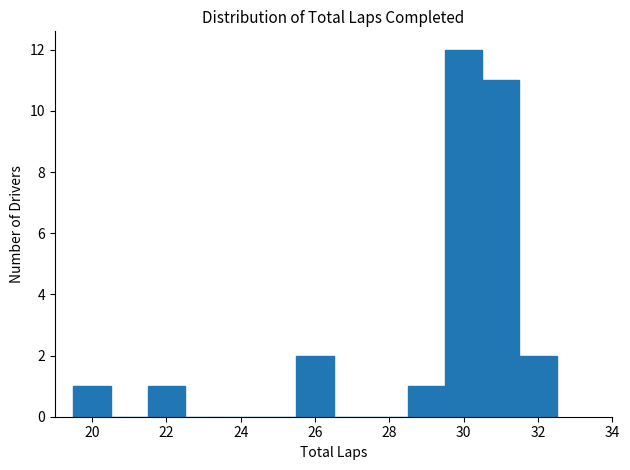

How tall is the bar that spans 25.5 to 26.5 on the x-axis? Neither the bar edges nor the heights are printed on the chart, so give them approximately, as read against the axes.

2